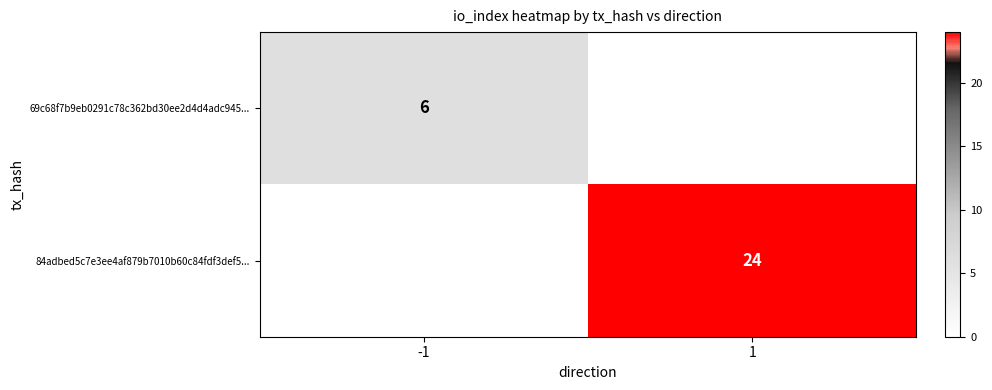

Is it true that 84adbed5c7e3ee4af879b7010b60c84fdf3def5... equals 24 at 1?

True